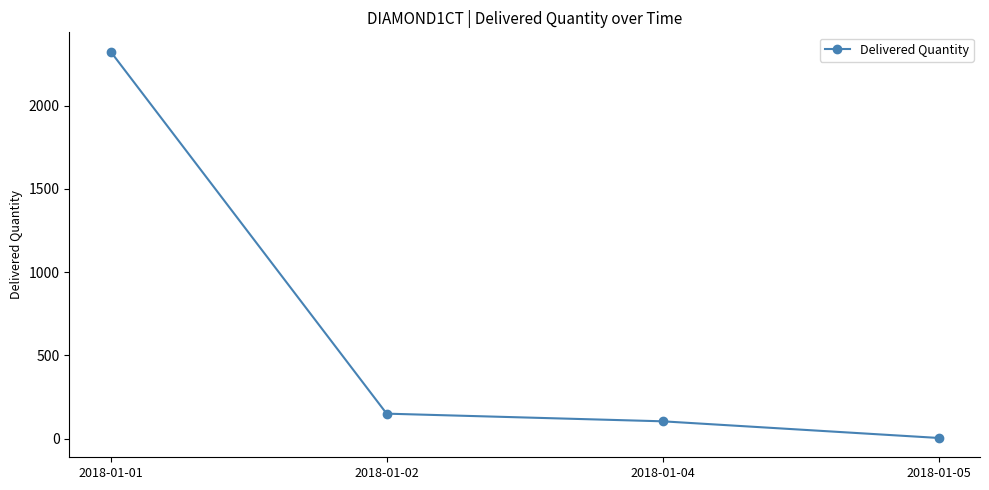

Is it true that the value at 2018-01-01 is 3828?

False